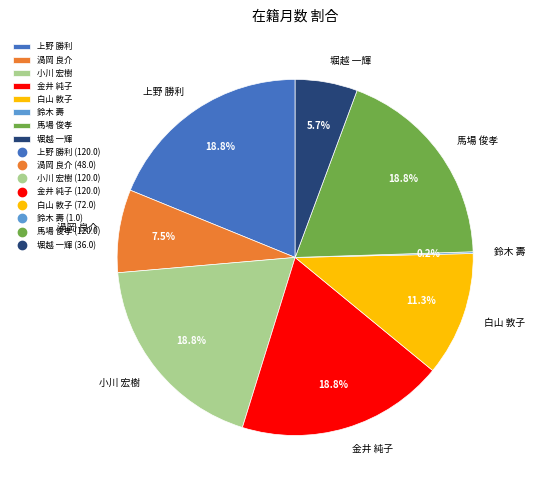

To the nearest percent, what is the average slice percentage?

12%